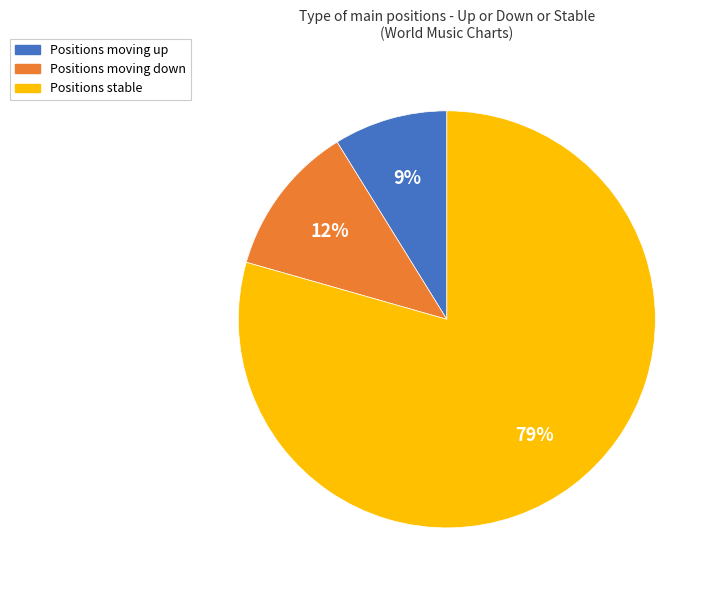

Is there any slice that represents more than half of the pie?

Yes